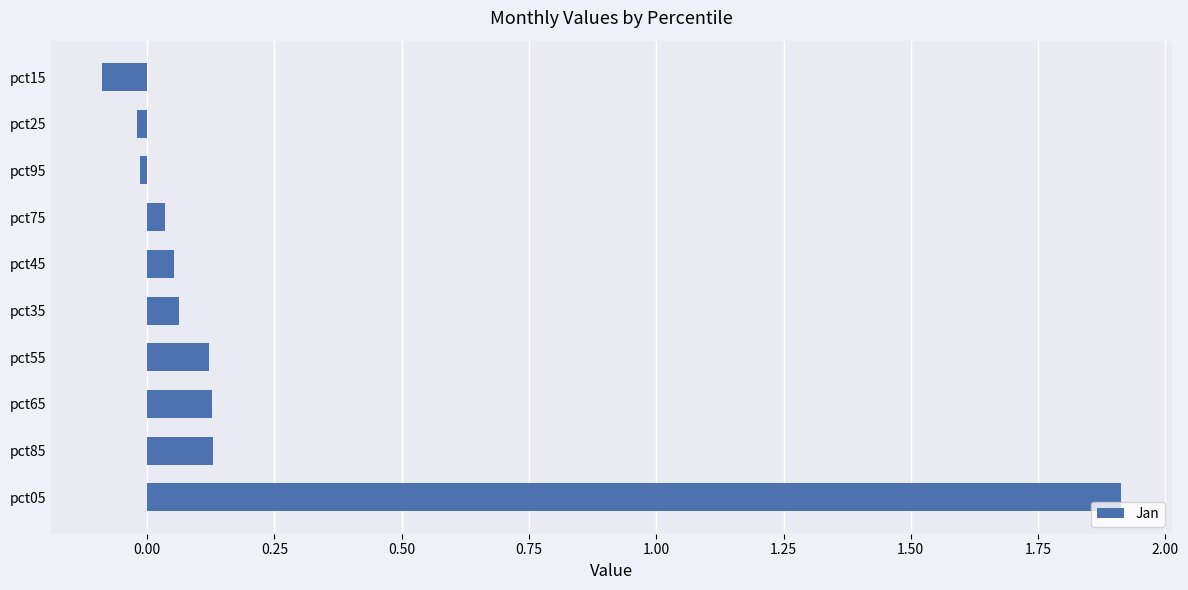

What is the difference between the maximum and minimum values?

2.0